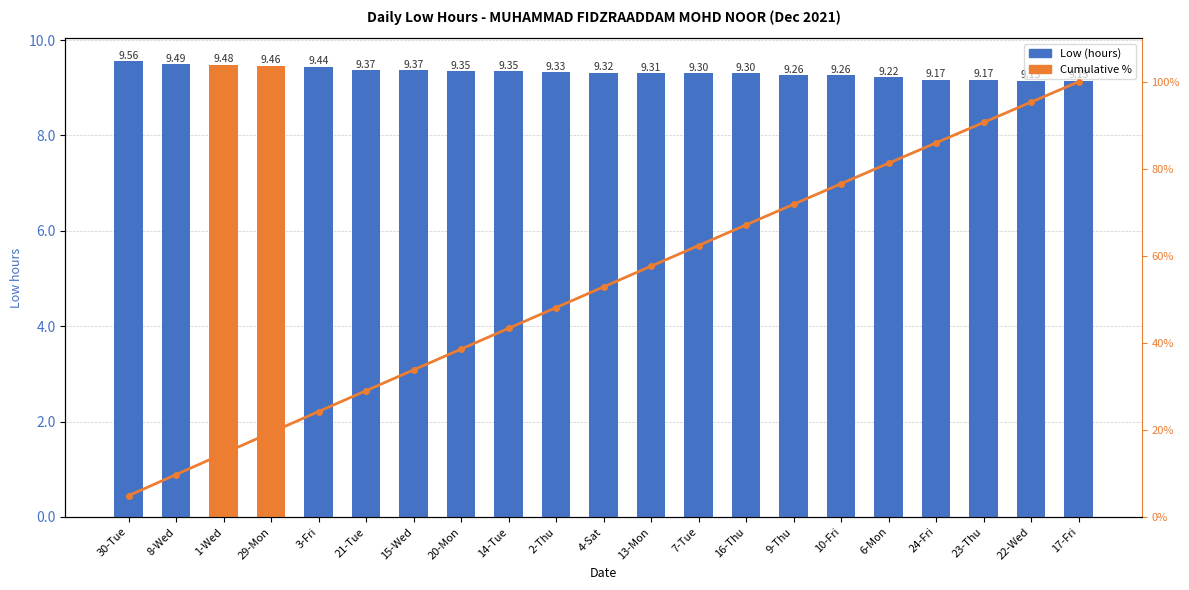

What is the maximum value shown in the chart?

100.0